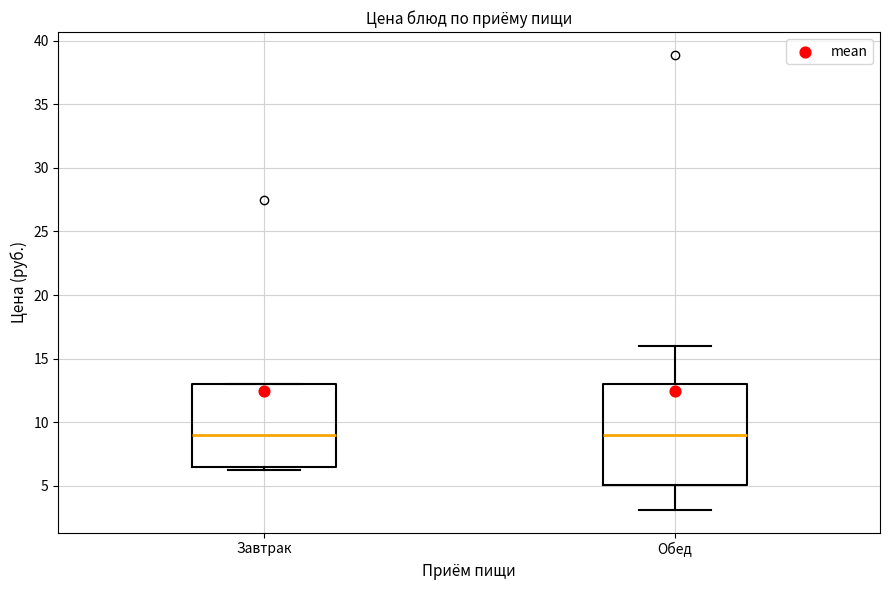

Which box is the tallest, from its lower edge to its upper edge?

Обед